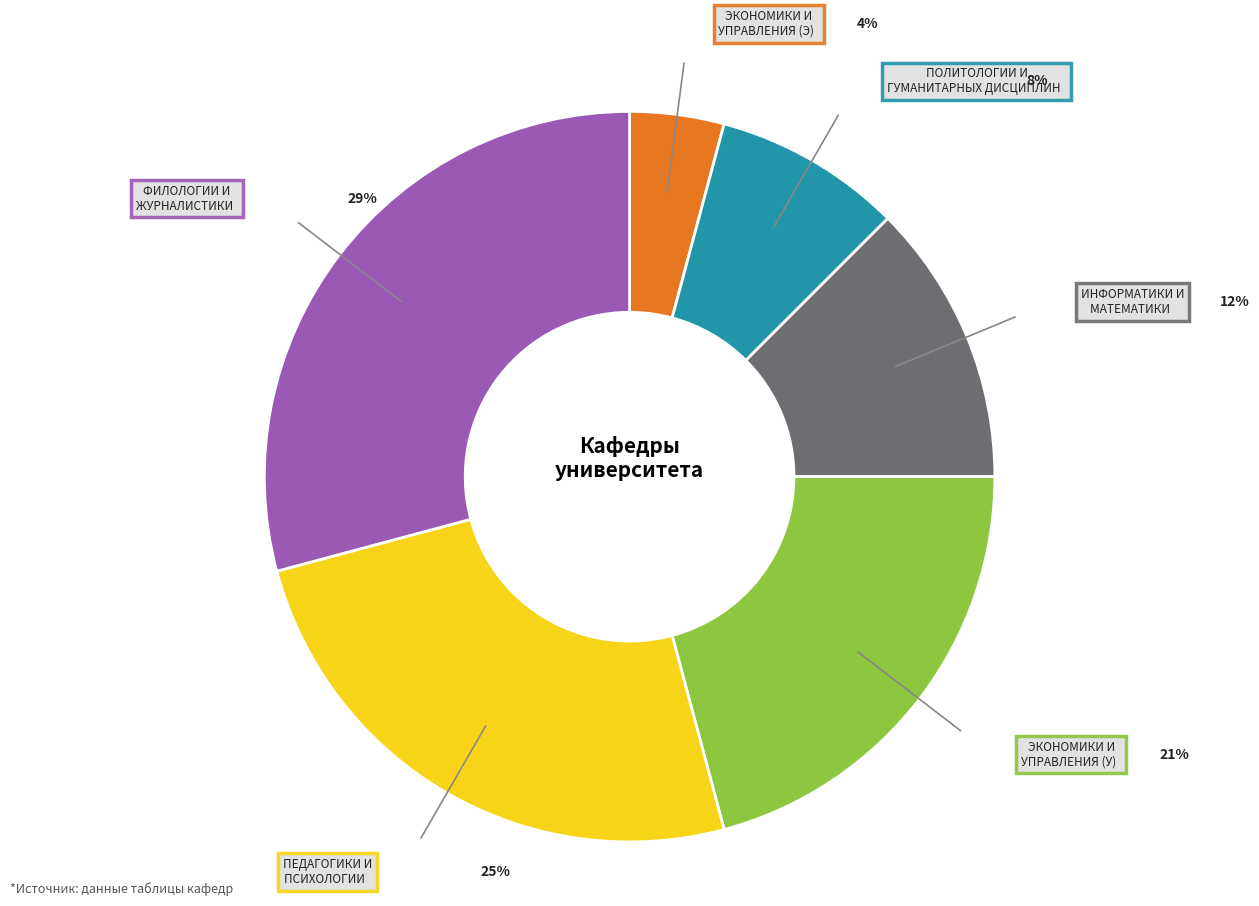

To the nearest percent, what is the average slice percentage?

17%